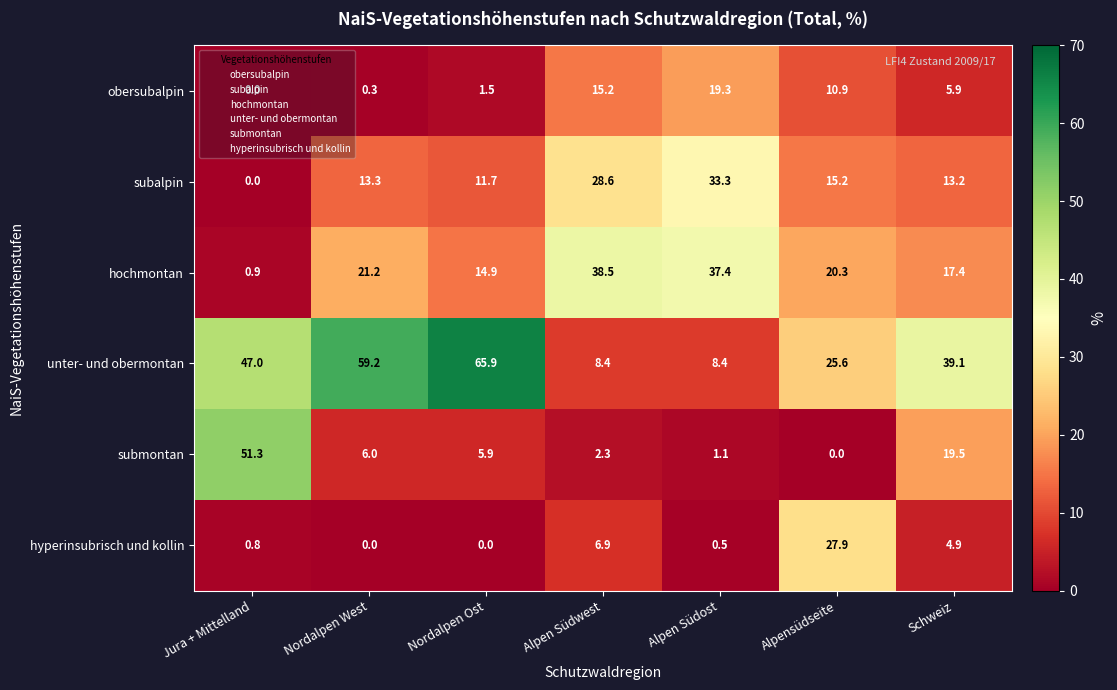

What is the highest value of the unter- und obermontan series?

65.9